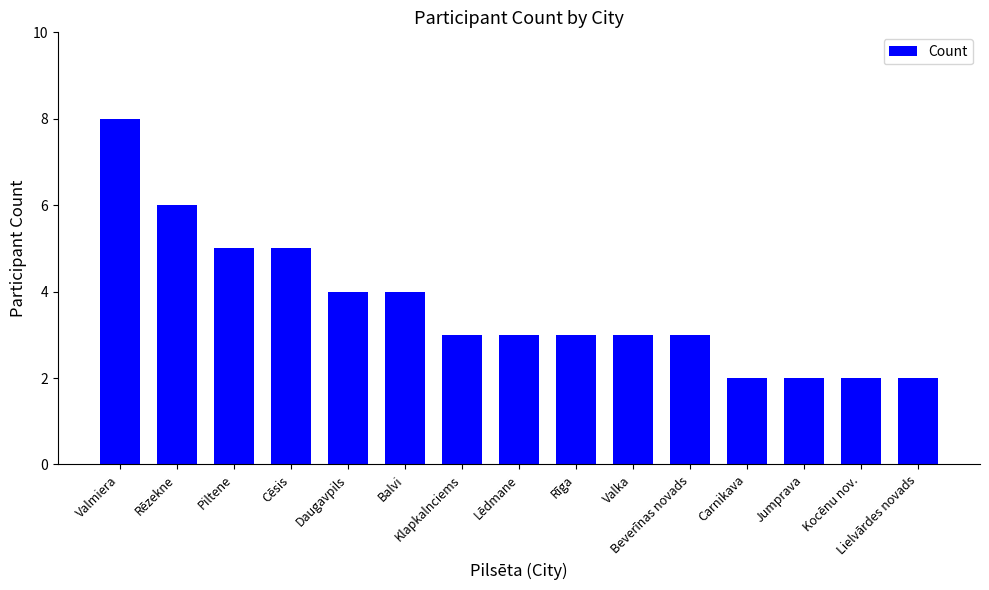

What is the difference between the maximum and minimum values?

6